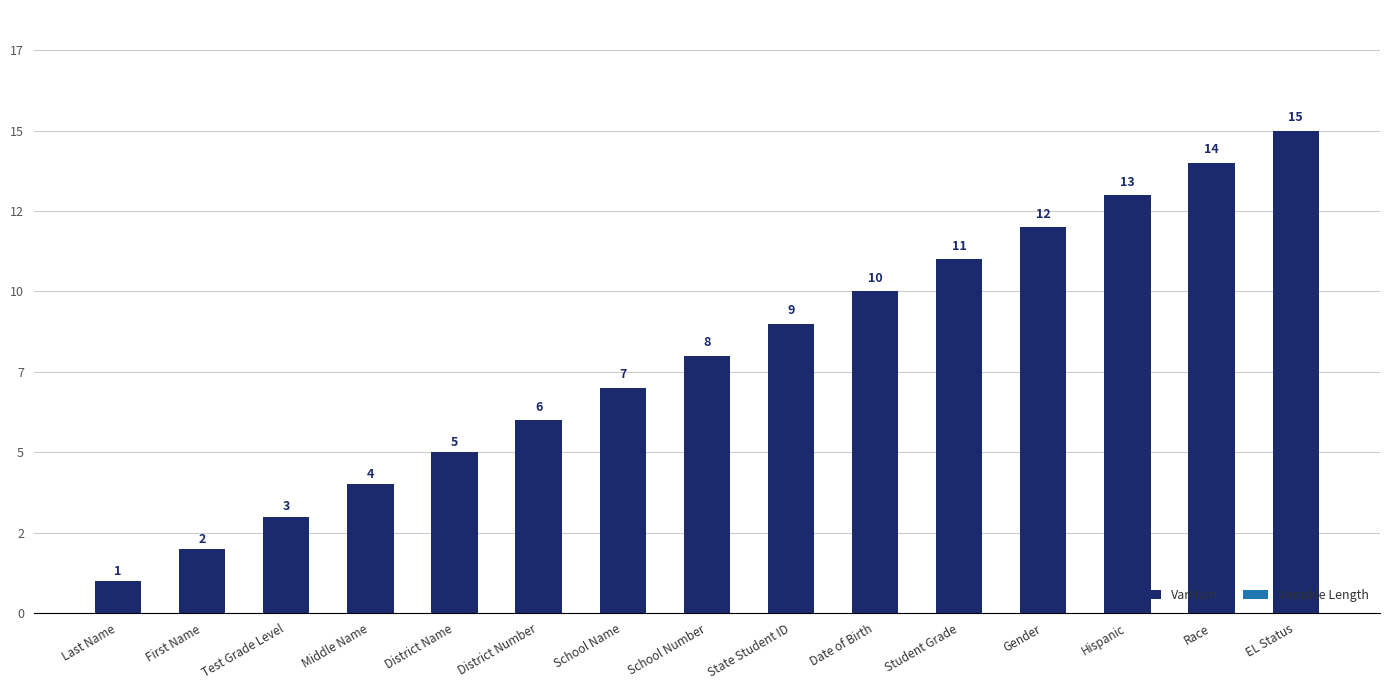

What is the change in value from First Name to School Number?

+6